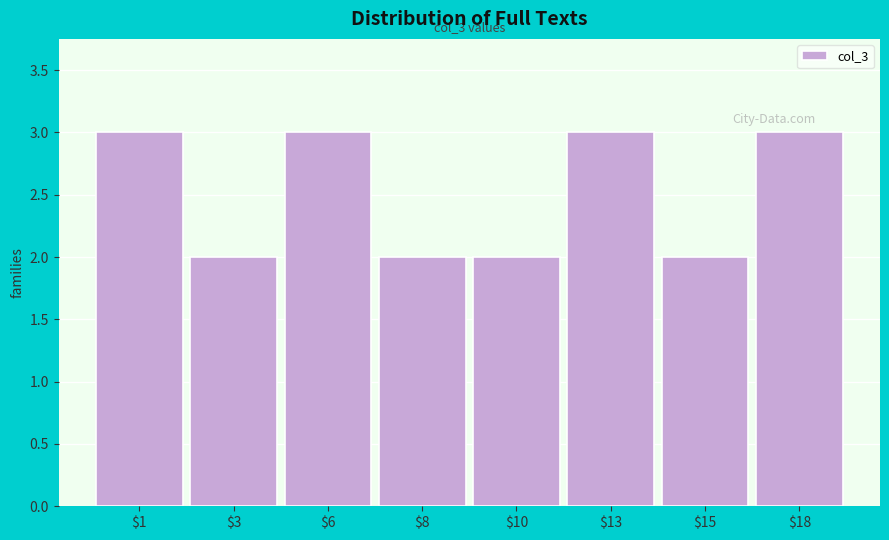

Reading left to right, list all the values displayed in this chart.

3	2	3	2	2	3	2	3